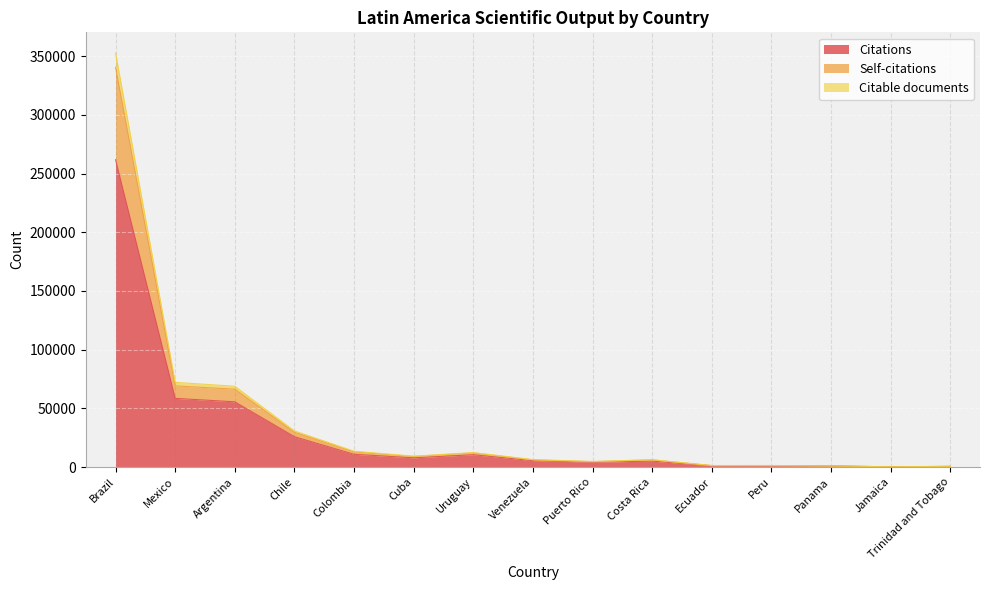

What is the value of the Citable documents point at the 14th from the left?

220